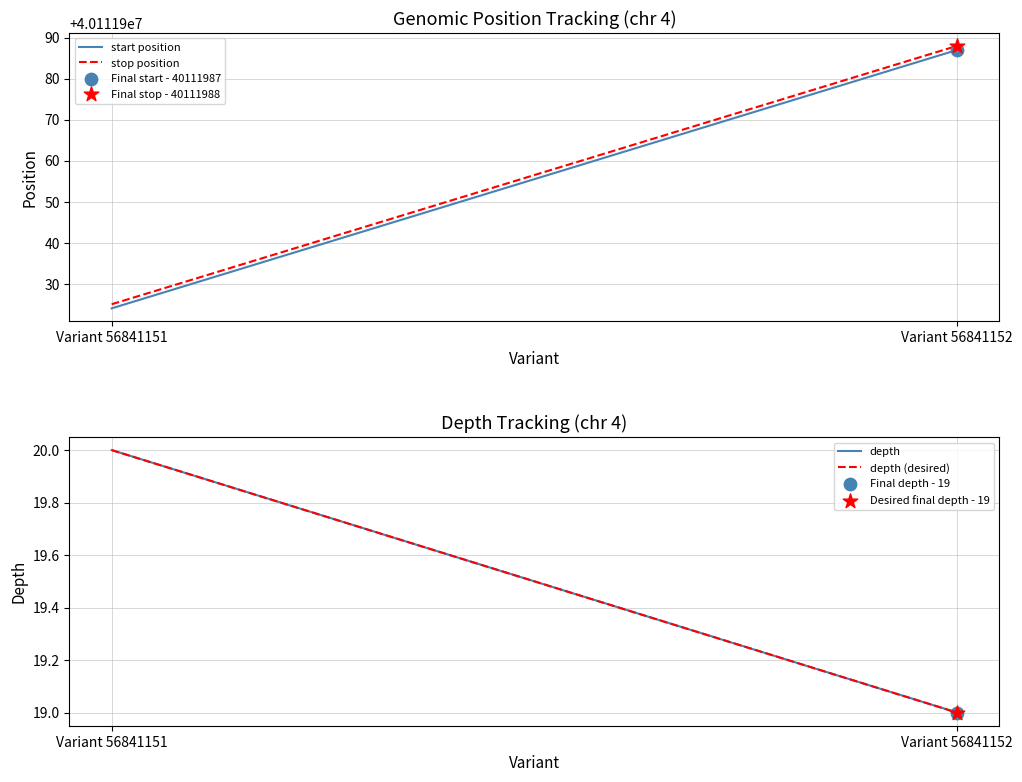

What is the total value across all series at Variant 56841152?

80224013